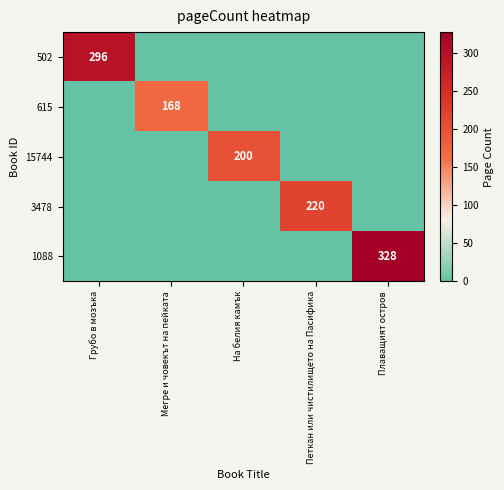

The value of 1088 at На белия камък is -153. True or false?

False